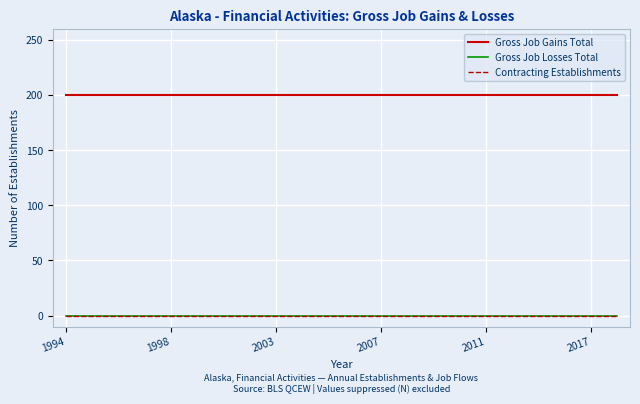

Does the chart have visible grid lines?

Yes